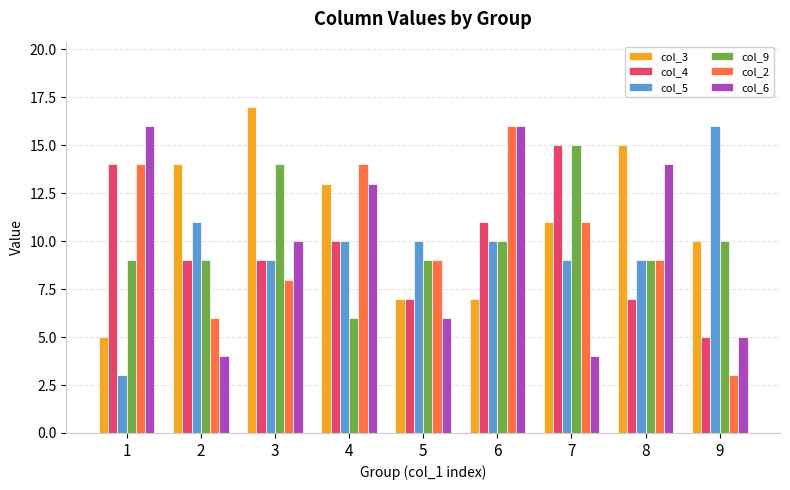

Between 4 and 6, which series saw the biggest shift?

col_3